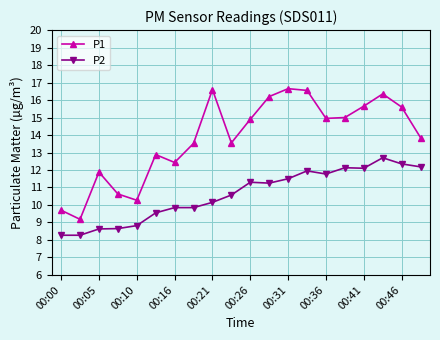

True or false: P2 and P1 intersect in this chart.

False